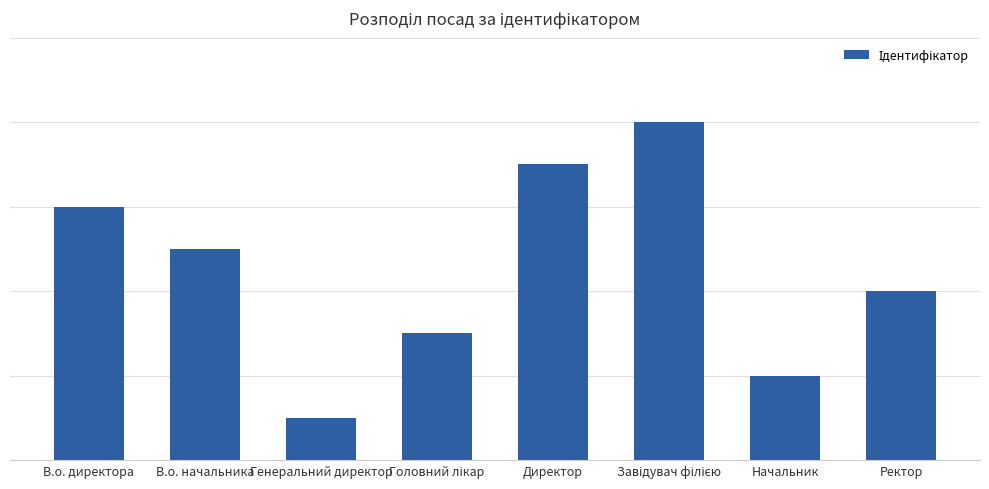

What is the difference between the values at В.о. начальника and В.о. директора?

1